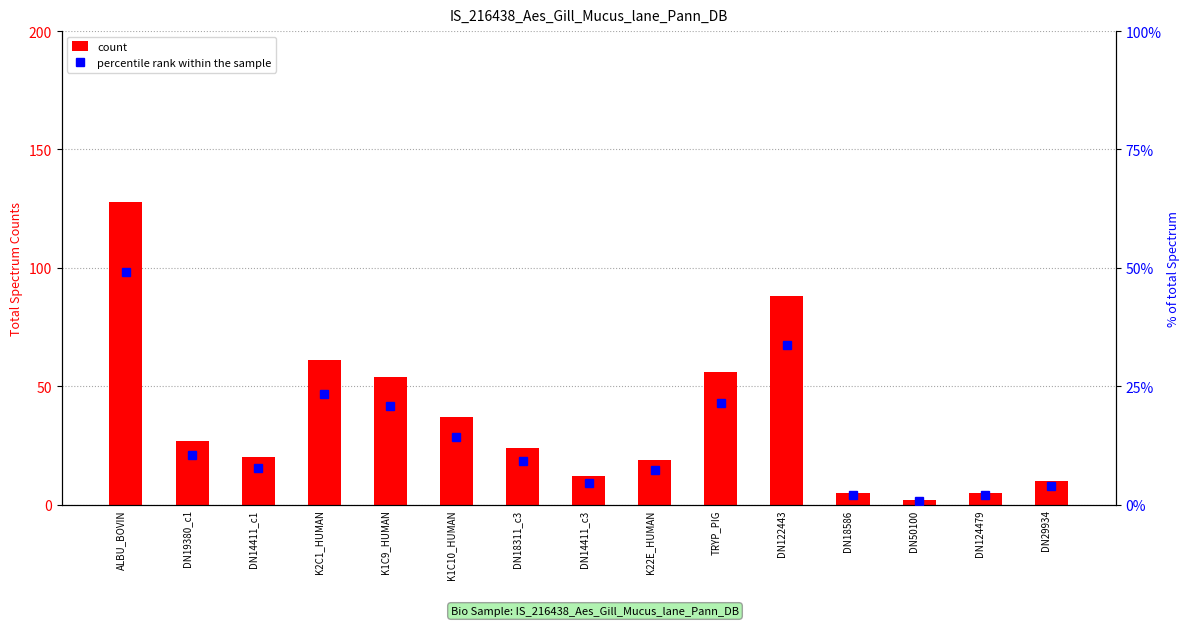

What value does the count series have at K1C10_HUMAN?

37